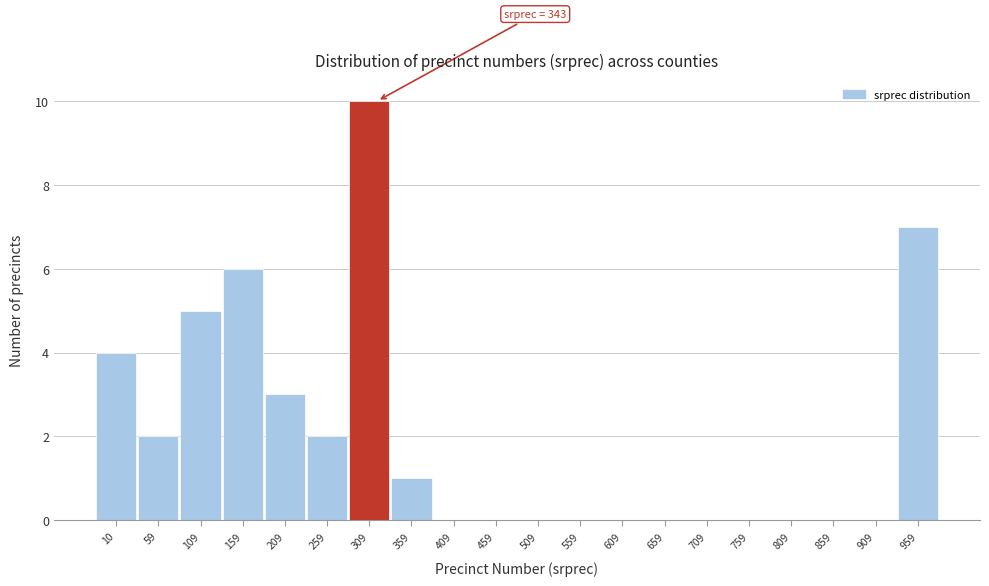

Reading left to right, list all the values displayed in this chart.

10=4	59=2	109=5	159=6	209=3	259=2	309=10	359=1	409=0	459=0	509=0	559=0	609=0	659=0	709=0	759=0	809=0	859=0	909=0	959=7